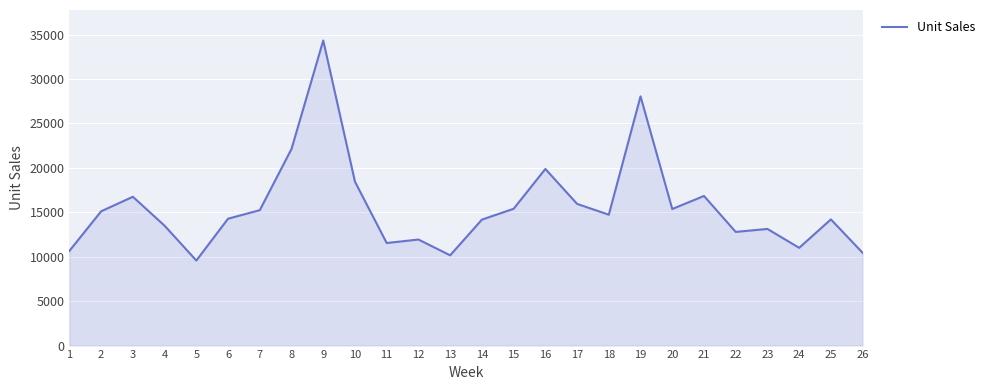

Where is the first local maximum?

3